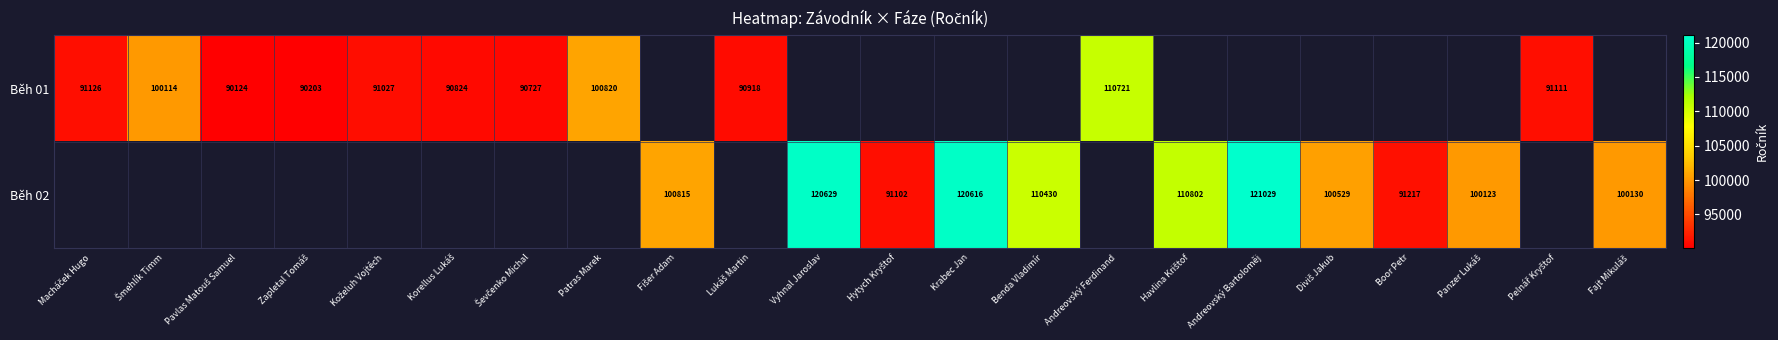

True or false: Běh 01 has a value of 100820 at Patras Marek.

True